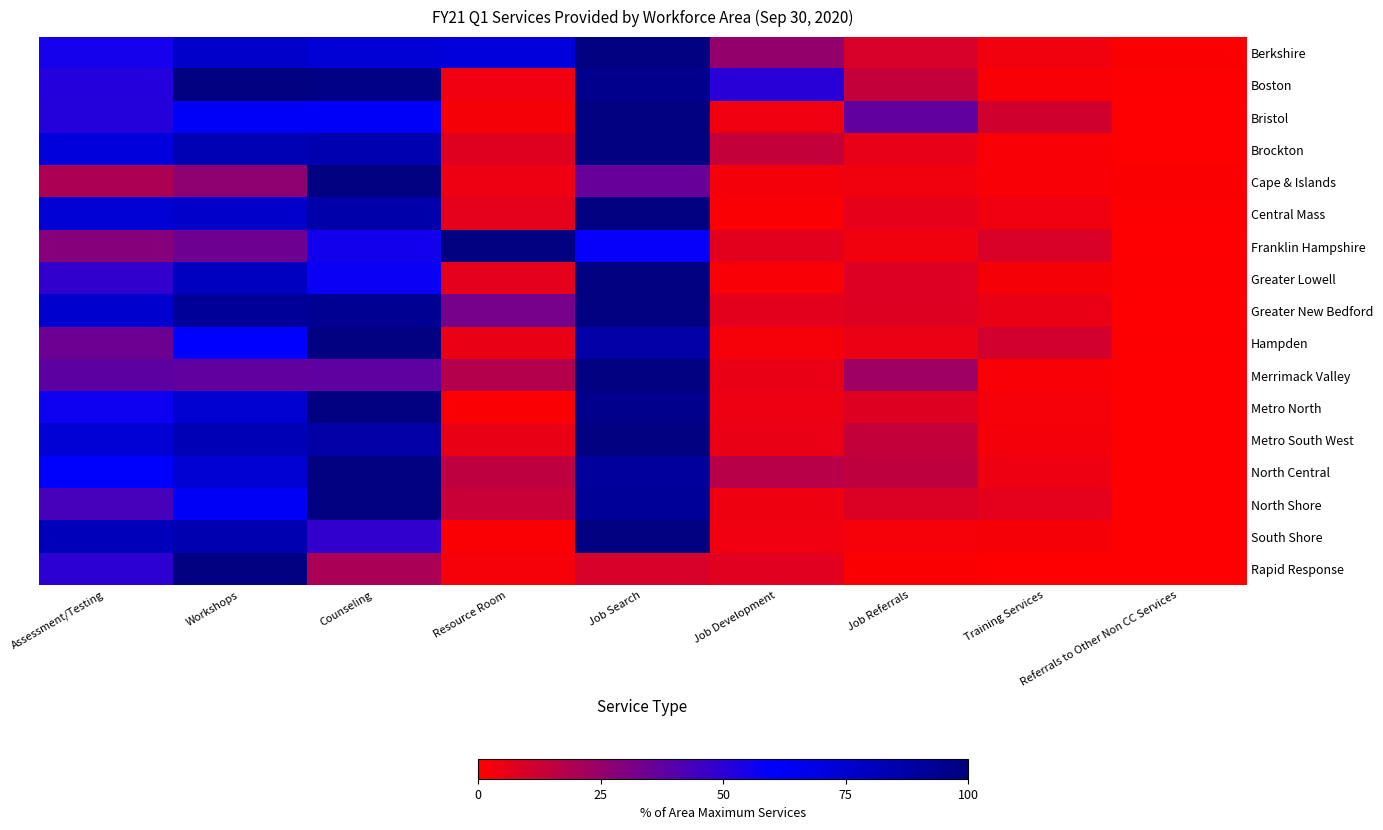

What is the difference between the highest and lowest values at Training Services?

11.0